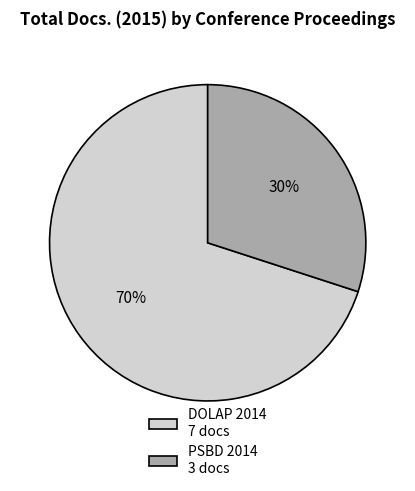

Which category has the smallest portion of the pie?

PSBD 2014 3 docs